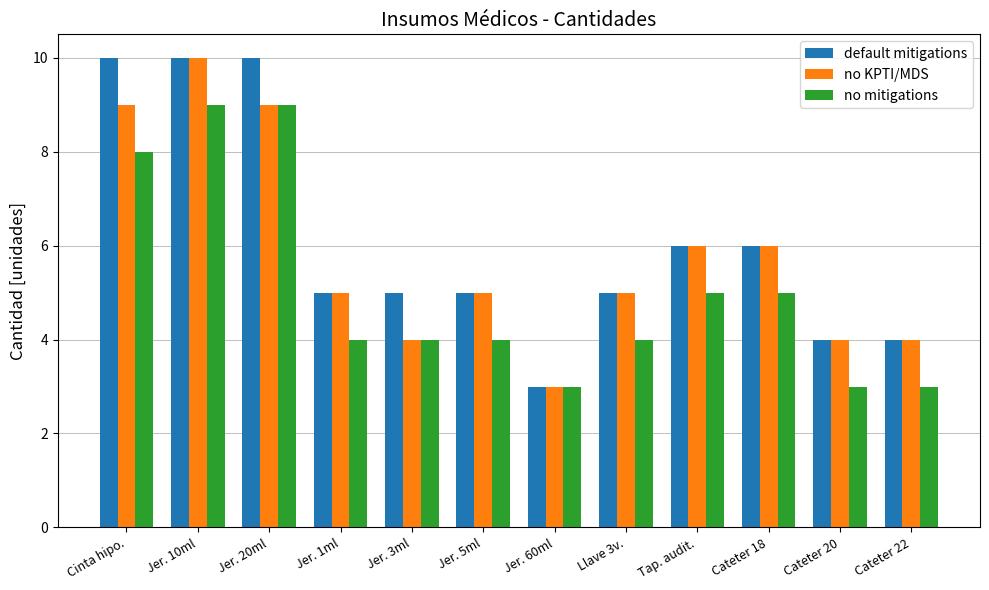

At Cinta hipo., list the series in order from smallest to largest.

no mitigations, no KPTI/MDS, default mitigations